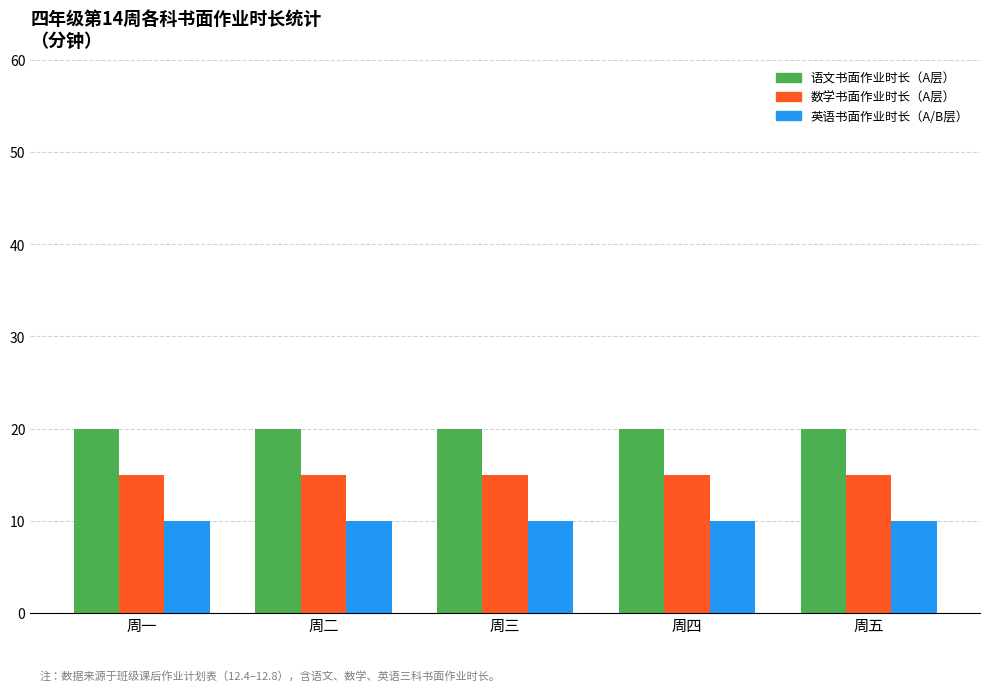

Read the 数学书面作业时长（A层） value at 周五.

15